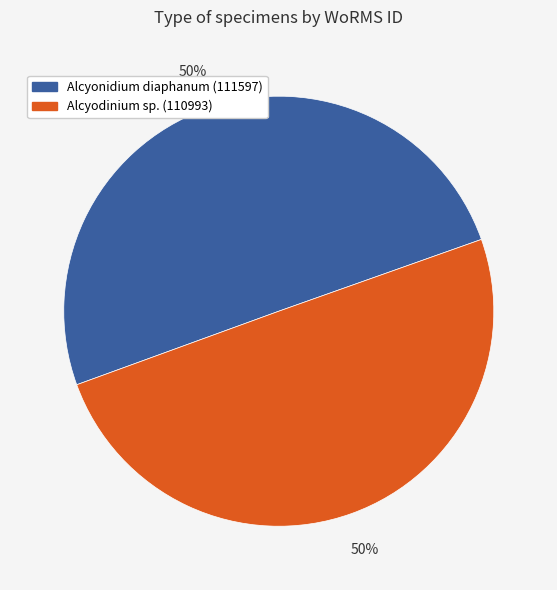

To the nearest percent, what is the combined percentage of Alcyodinium sp. (110993) and Alcyonidium diaphanum (111597)?

100%